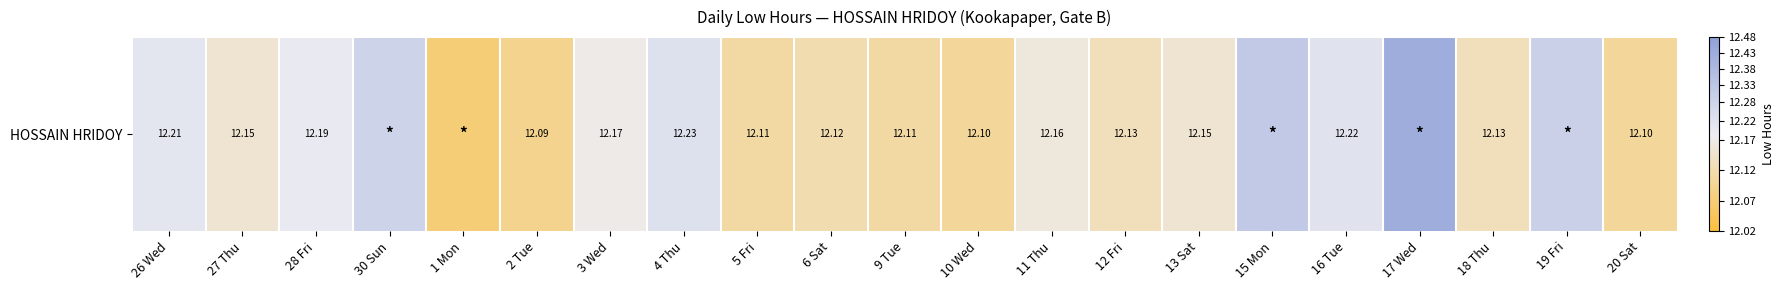

What is the smallest value displayed?

12.1